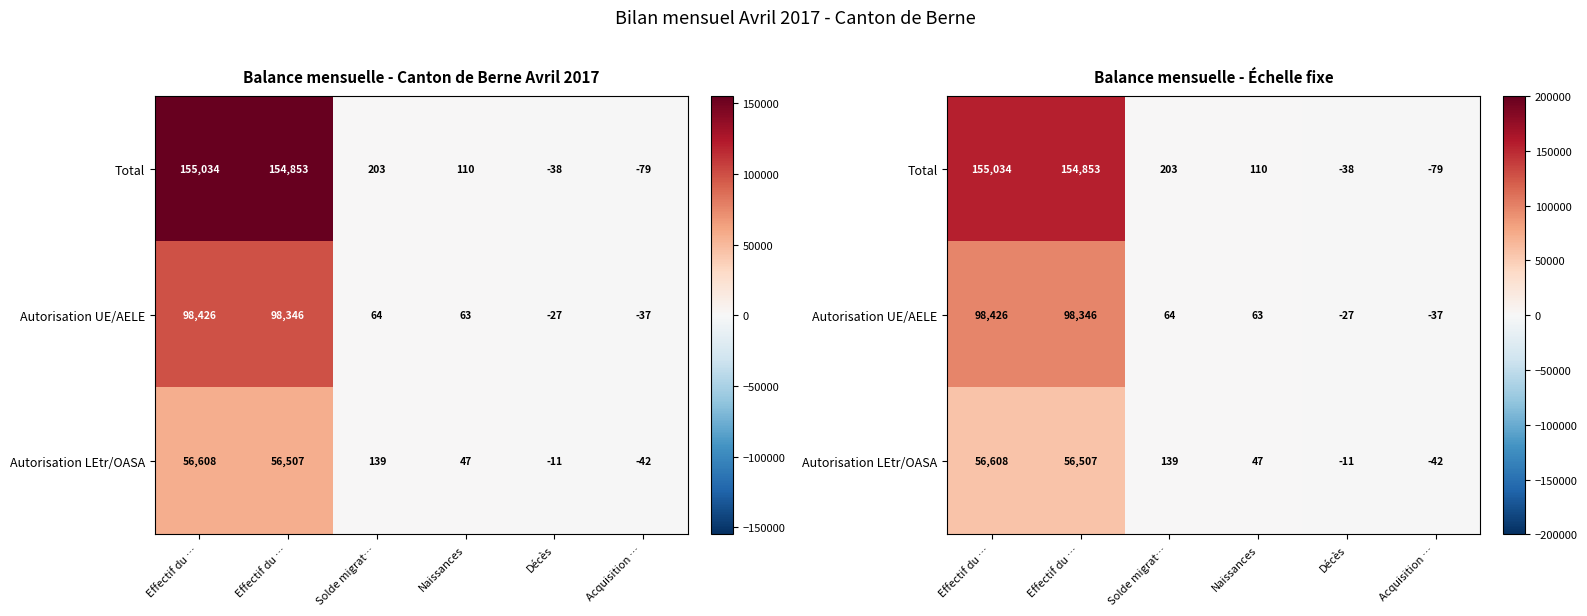

What is the sum of the Total values at Effectif du … and Naissances?

154963